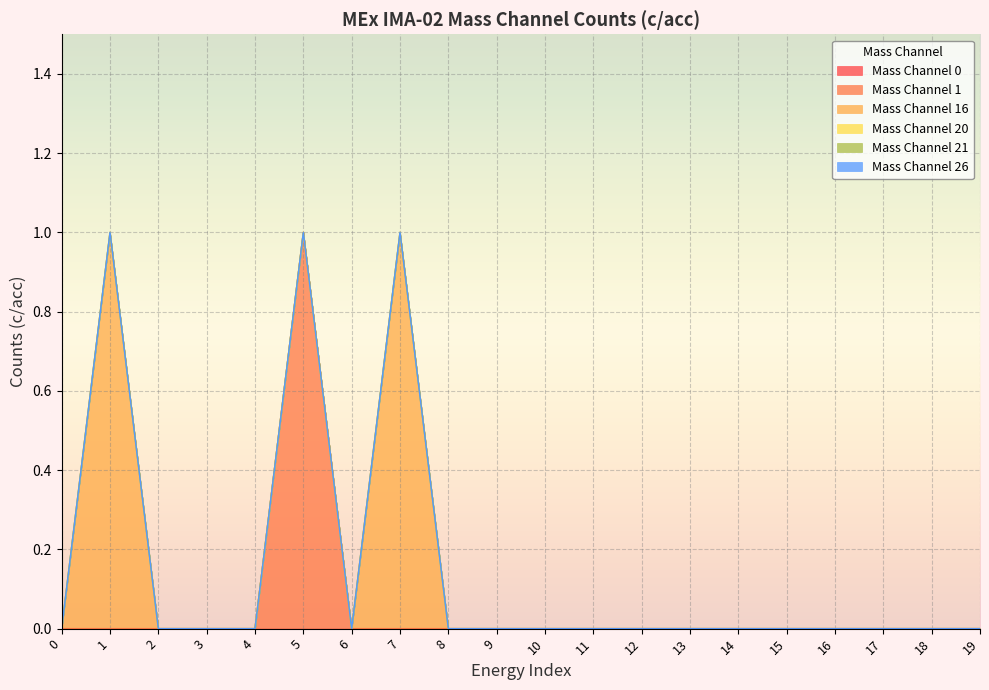

True or false: Mass Channel 16 and Mass Channel 20 cross at least once.

False